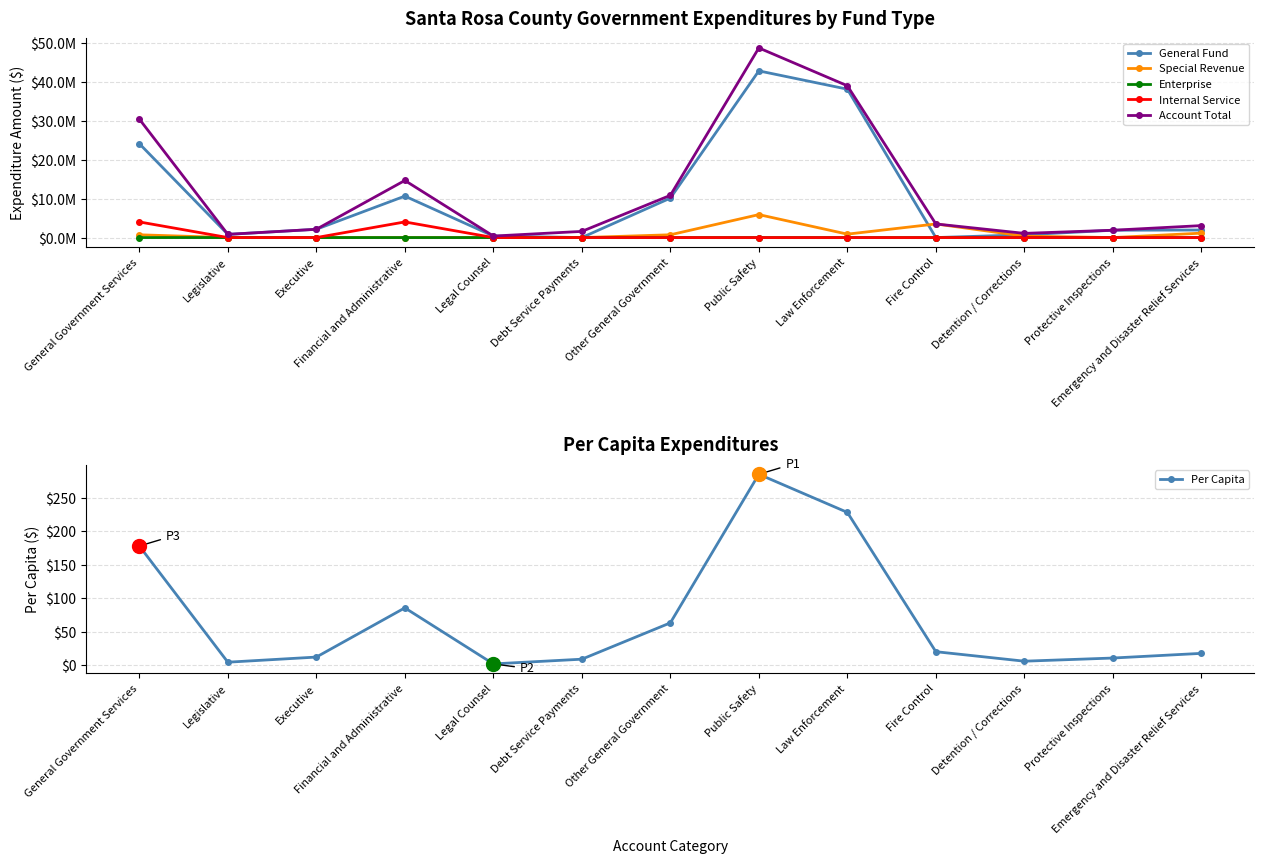

What is the total value across all series at Law Enforcement?

78074126.5